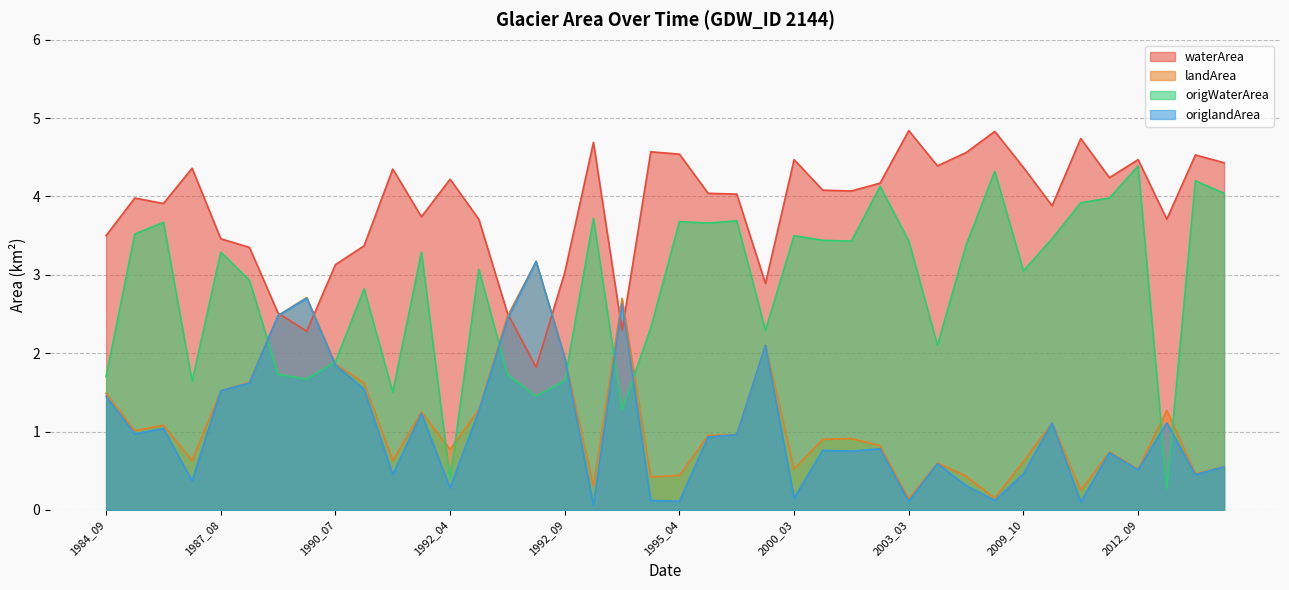

True or false: landArea and origlandArea cross at least once.

False